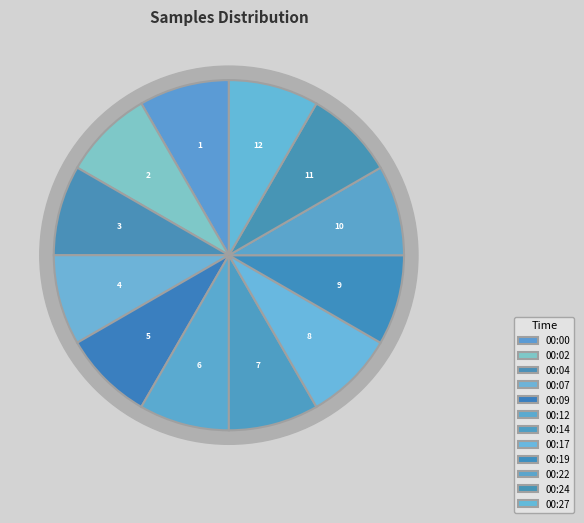

Which category has the biggest portion of the pie?

00:07